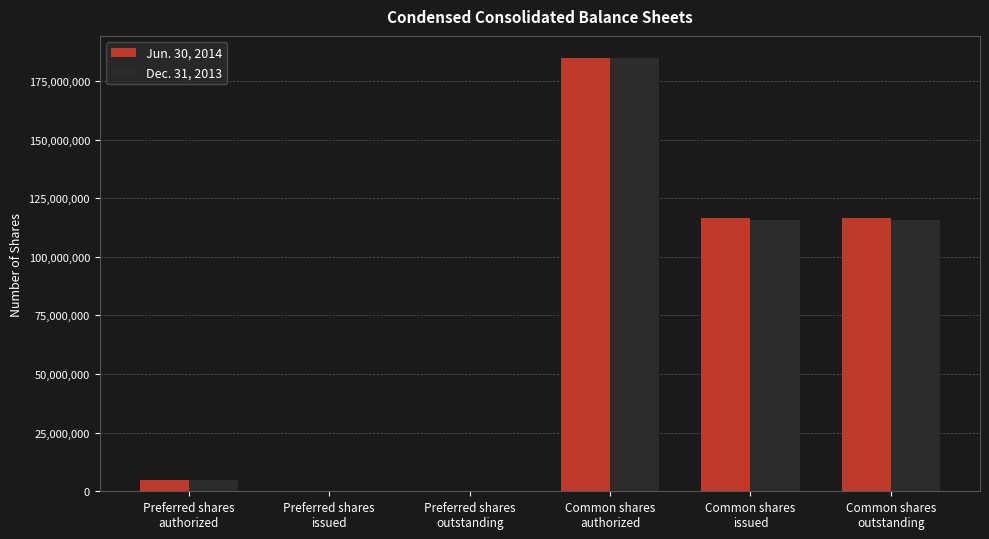

What is the greatest value displayed?

185000000